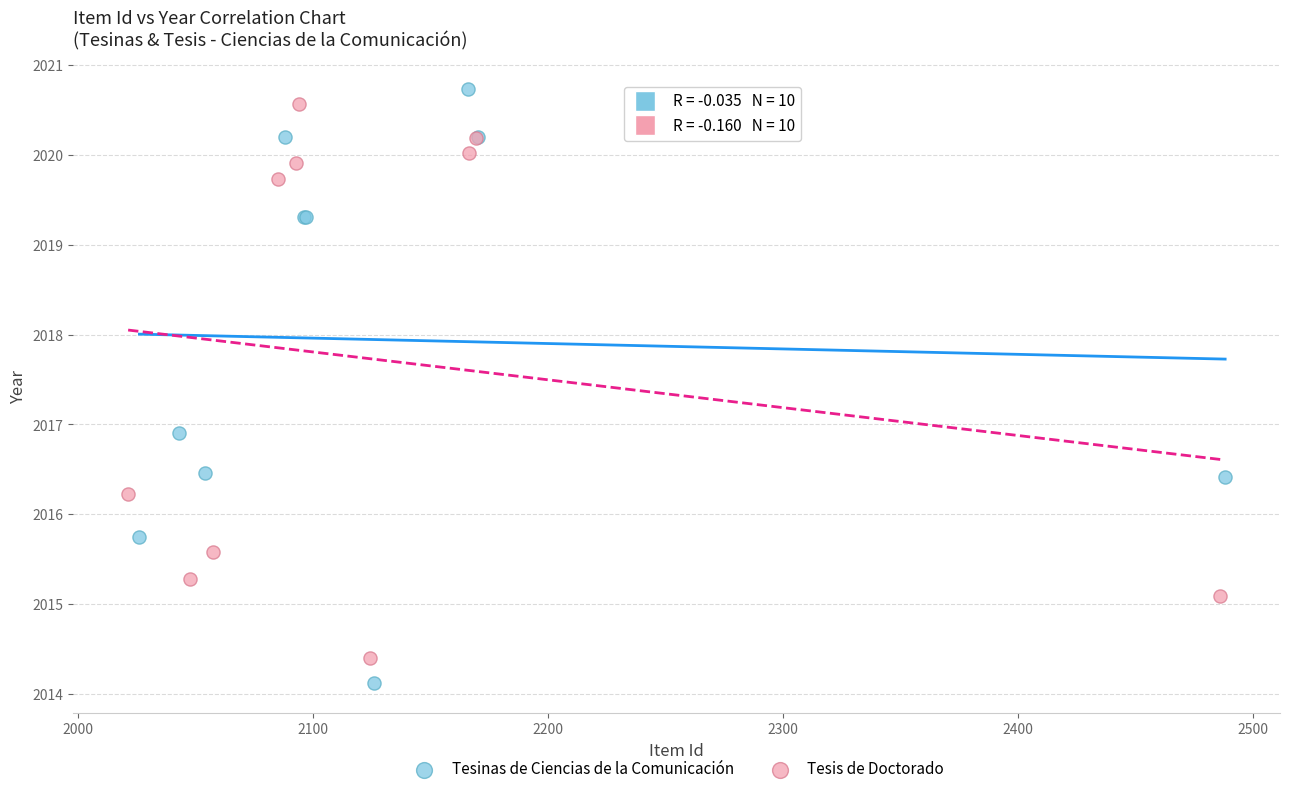

Which series has the widest spread of Y values?

Tesinas de Ciencias de la Comunicación